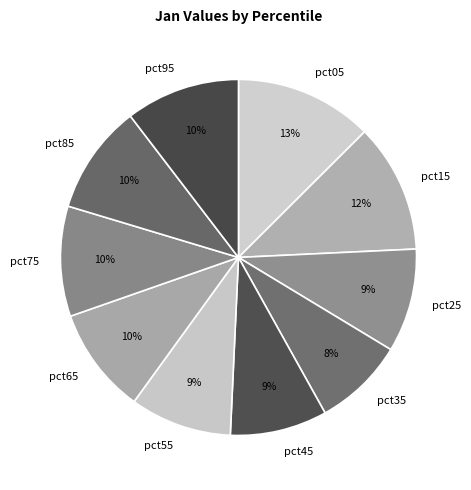

Between pct15 and pct45, which is larger?

pct15